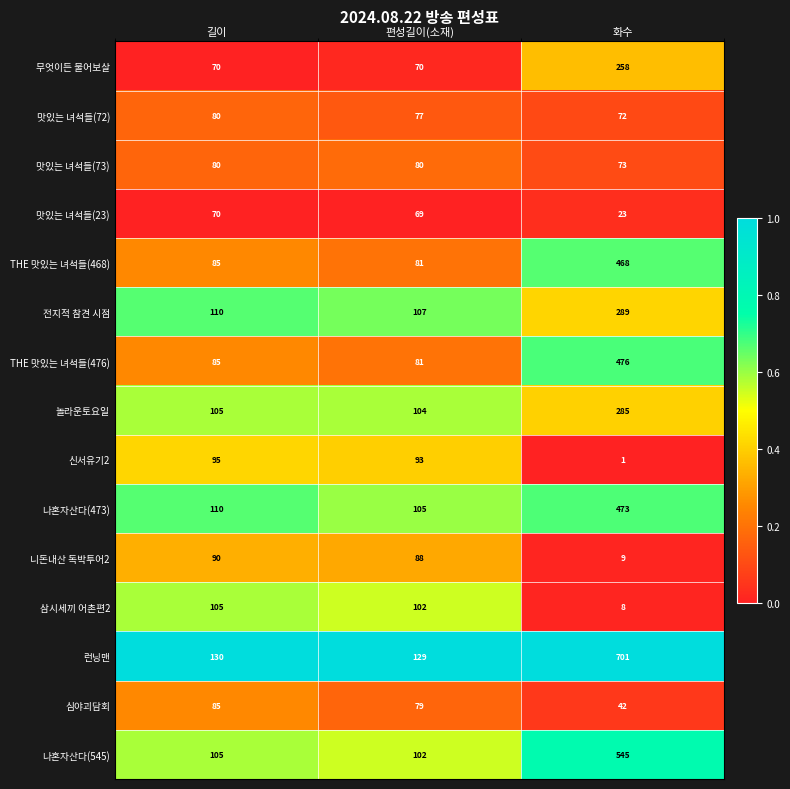

At 화수, list the series in order from smallest to largest.

신서유기2, 삼시세끼 어촌편2, 니돈내산 독박투어2, 맛있는 녀석들(23), 심야괴담회, 맛있는 녀석들(72), 맛있는 녀석들(73), 무엇이든 물어보살, 놀라운토요일, 전지적 참견 시점, THE 맛있는 녀석들(468), 나혼자산다(473), THE 맛있는 녀석들(476), 나혼자산다(545), 런닝맨